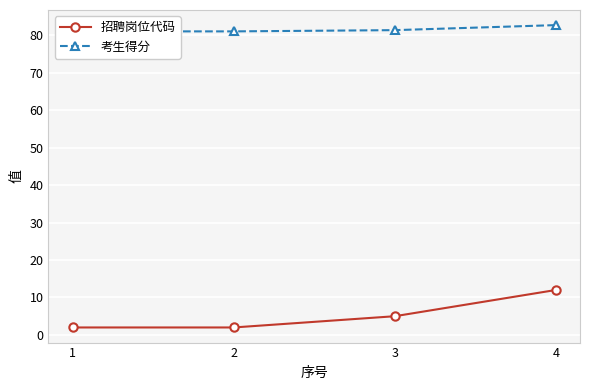

What is the value of the 考生得分 point at the 3rd from the left?

81.3